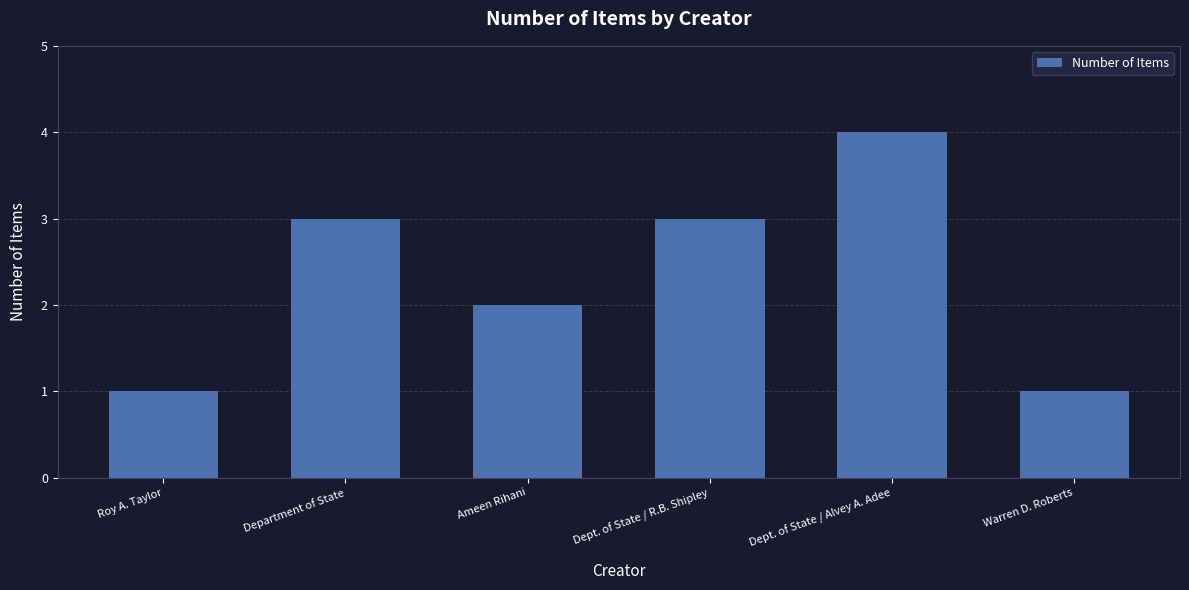

What position from the left is Dept. of State / R.B. Shipley?

5